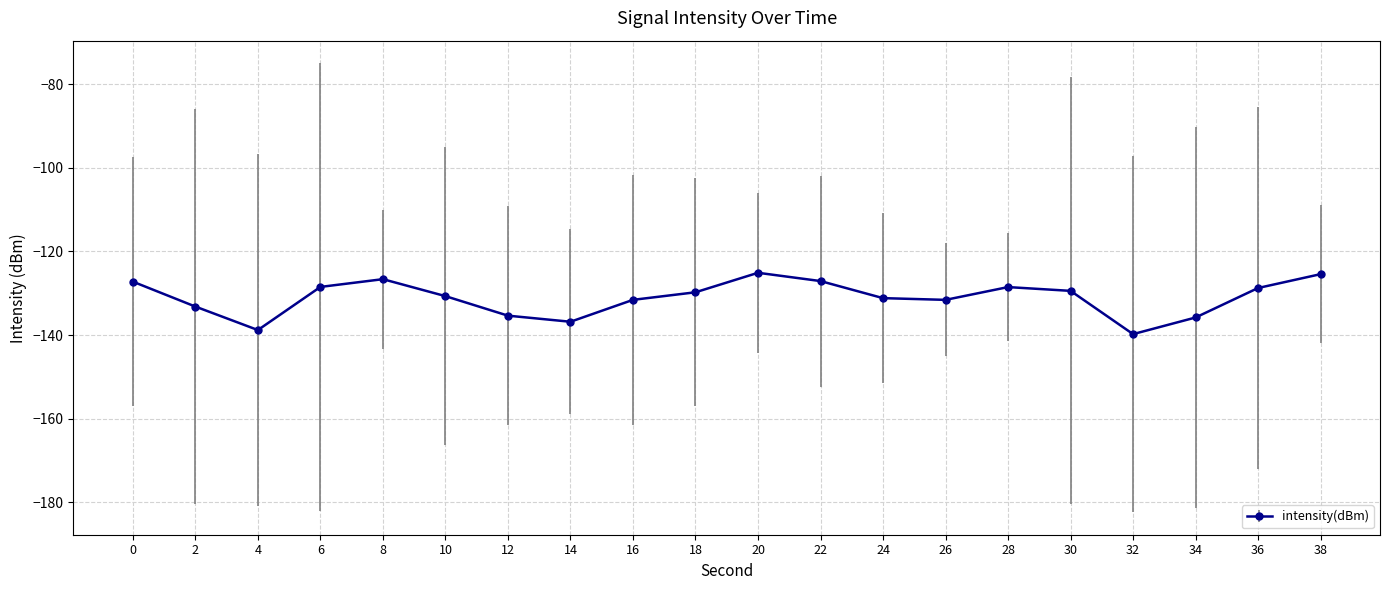

What is the average value?

-131.1